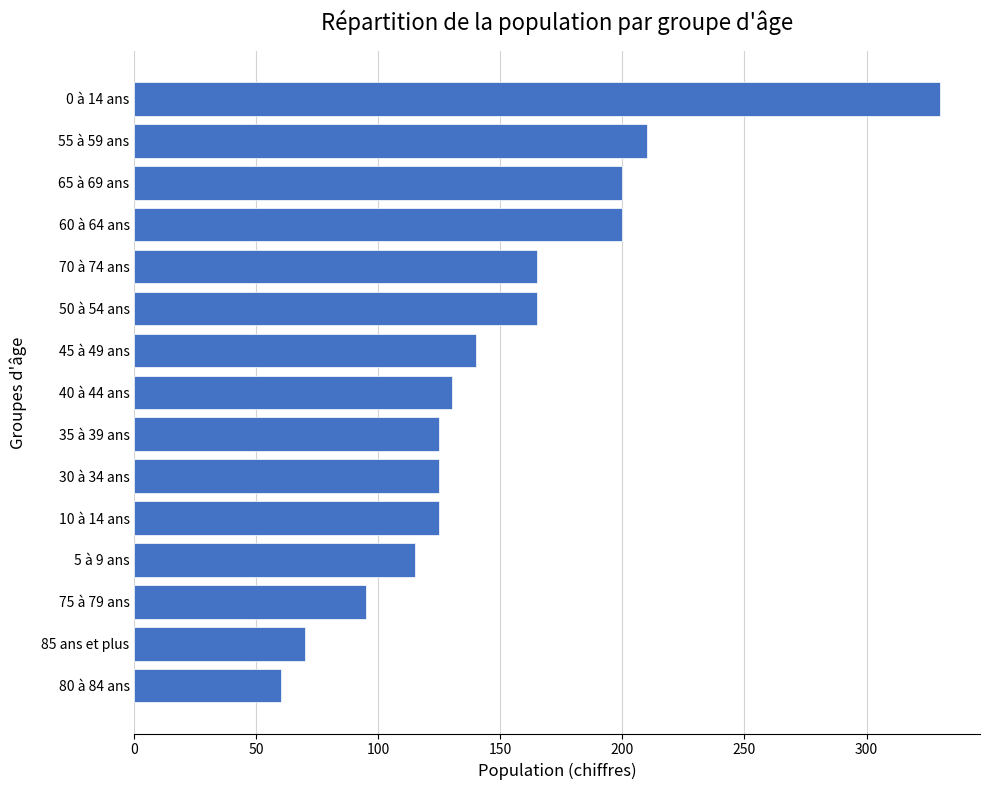

Which has a higher value, 80 à 84 ans or 30 à 34 ans?

30 à 34 ans